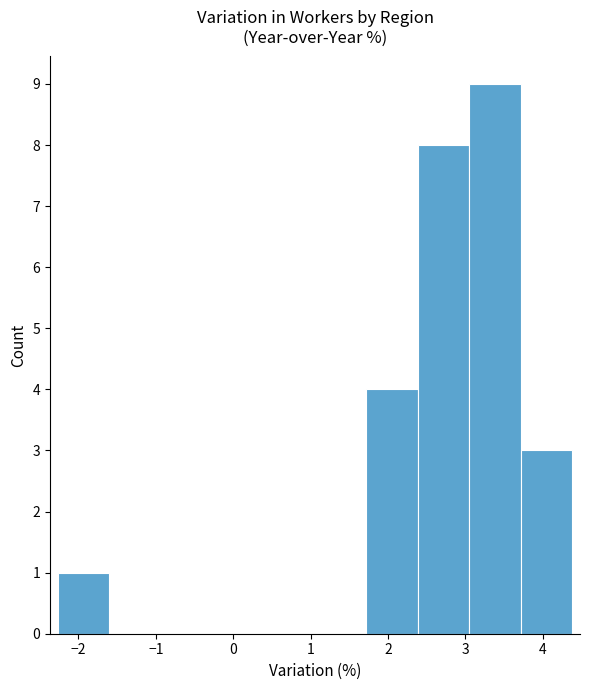

Reading left to right, list every bar in this chart as the range it spans on the x-axis followed by its height. Neither the bar edges nor the heights are printed on the chart, so give them approximately, as read against the axes.

-2.3 to -1.6: 1
-1.6 to -0.9: 0
-0.9 to -0.3: 0
-0.3 to 0.4: 0
0.4 to 1.1: 0
1.1 to 1.7: 0
1.7 to 2.4: 4
2.4 to 3.1: 8
3.1 to 3.7: 9
3.7 to 4.4: 3